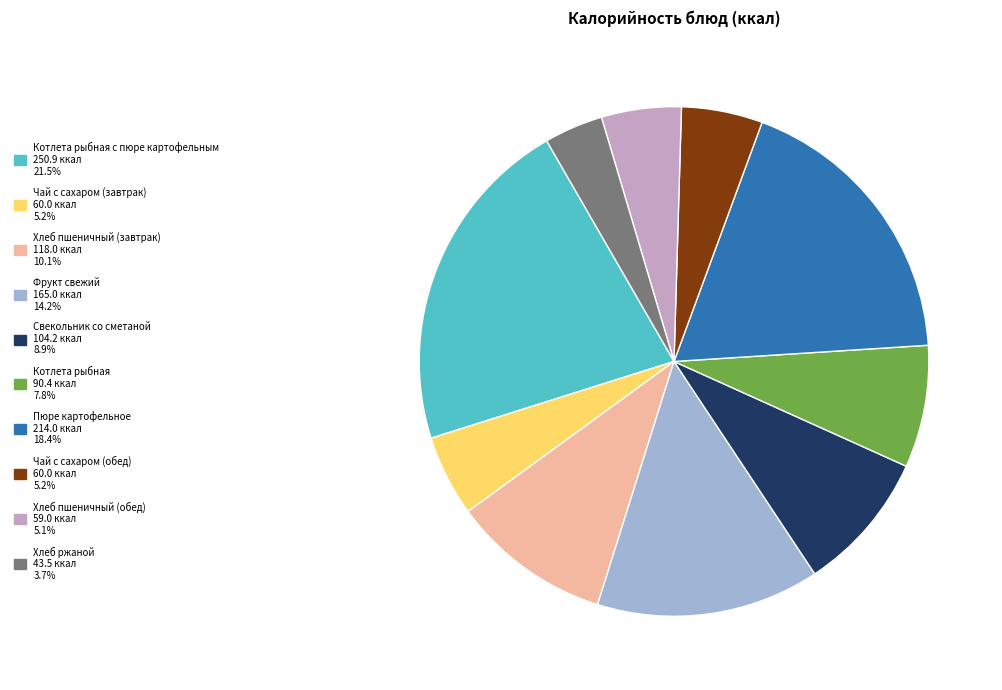

How many slices are in this pie chart?

10